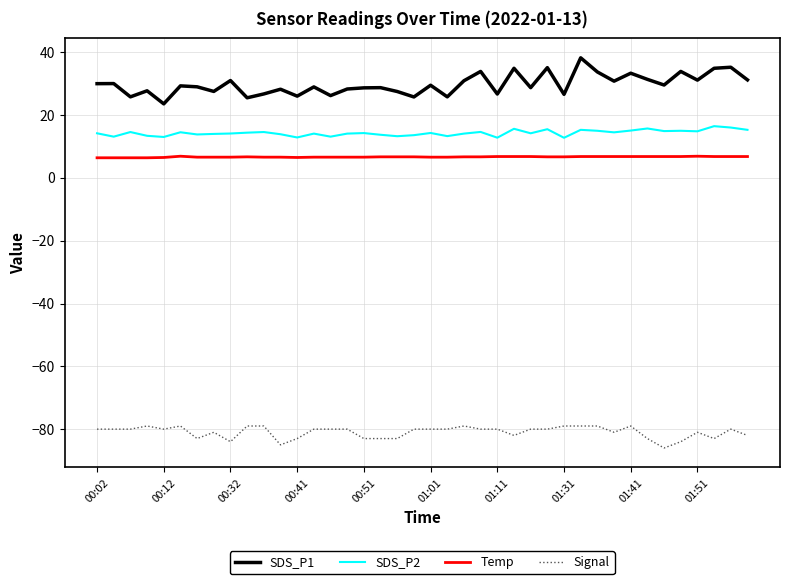

List the series in order of their peak value, highest first.

SDS_P1, SDS_P2, Temp, Signal